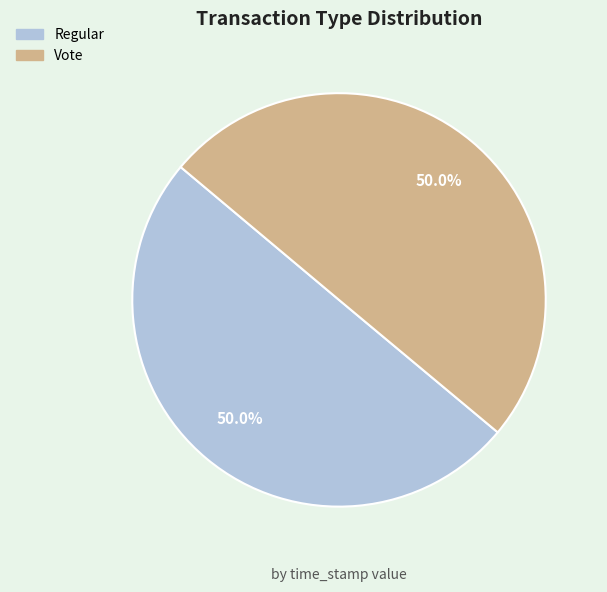

How much of the chart is everything except Vote?

50.0%